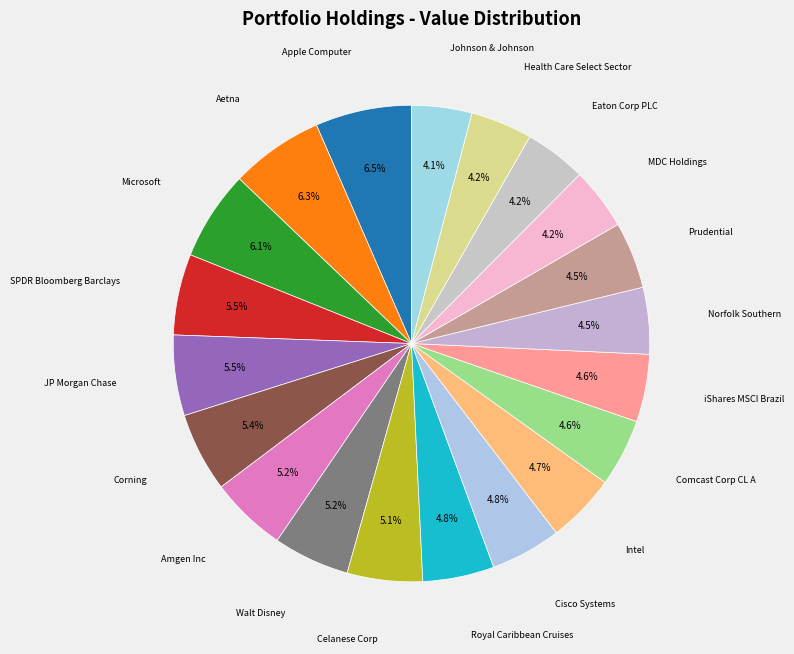

How many segments does this pie chart have?

20